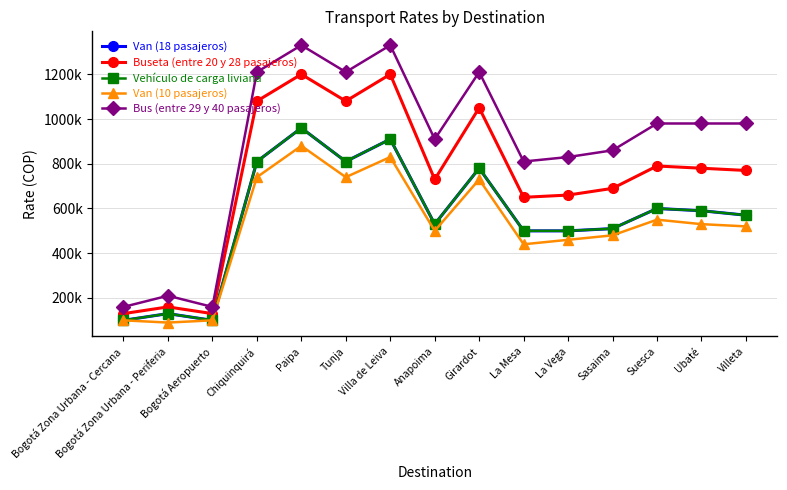

Which has a higher value, Suesca or Sasaima?

Suesca